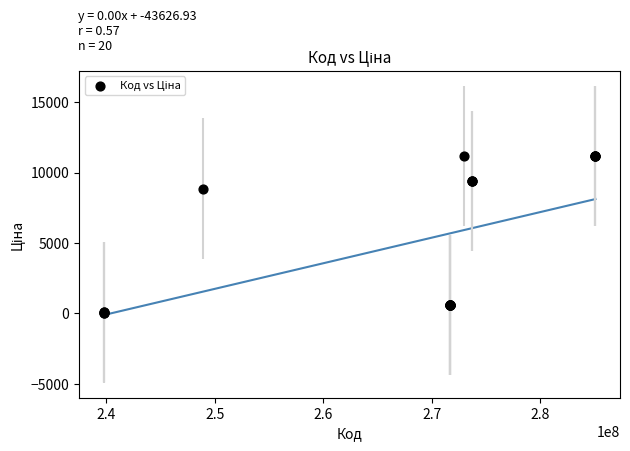

What Y value in the scatter plot is closest to 5622?

8856.7